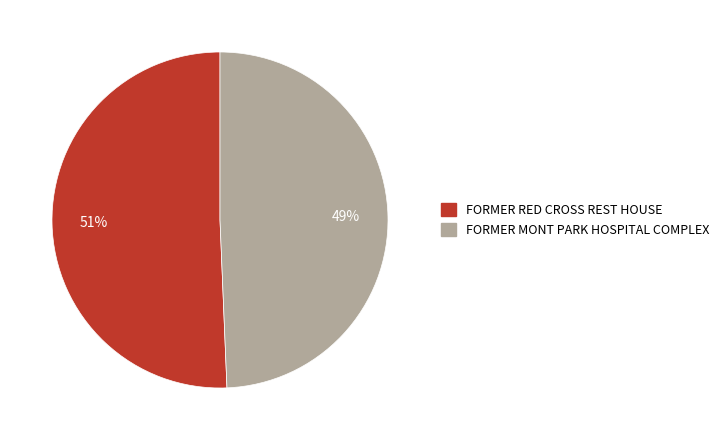

To the nearest percent, what is the average slice percentage?

50%